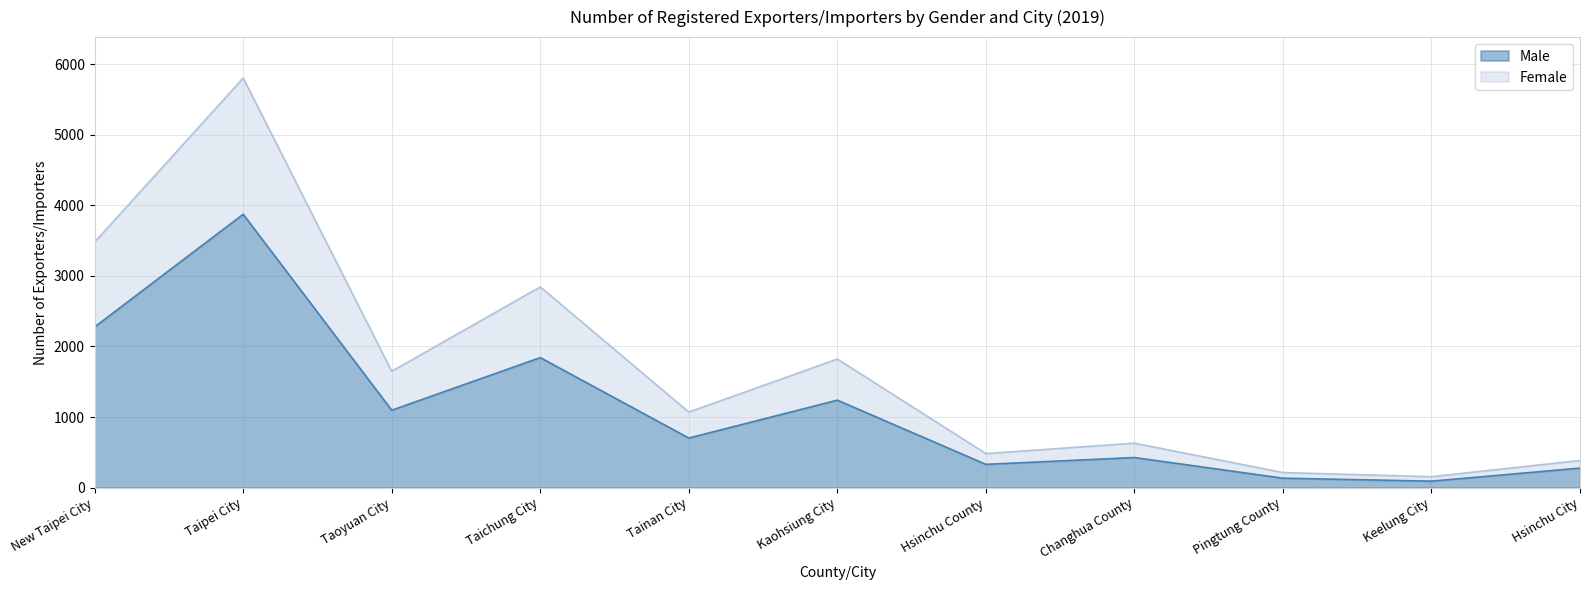

Reading right to left, list all the values displayed in this chart.

Male: Hsinchu City=276	Keelung City=91	Pingtung County=133	Changhua County=426	Hsinchu County=329	Kaohsiung City=1239	Tainan City=702	Taichung City=1842	Taoyuan City=1096	Taipei City=3873	New Taipei City=2277
Female: Hsinchu City=384	Keelung City=154	Pingtung County=213	Changhua County=629	Hsinchu County=482	Kaohsiung City=1822	Tainan City=1070	Taichung City=2844	Taoyuan City=1648	Taipei City=5804	New Taipei City=3479